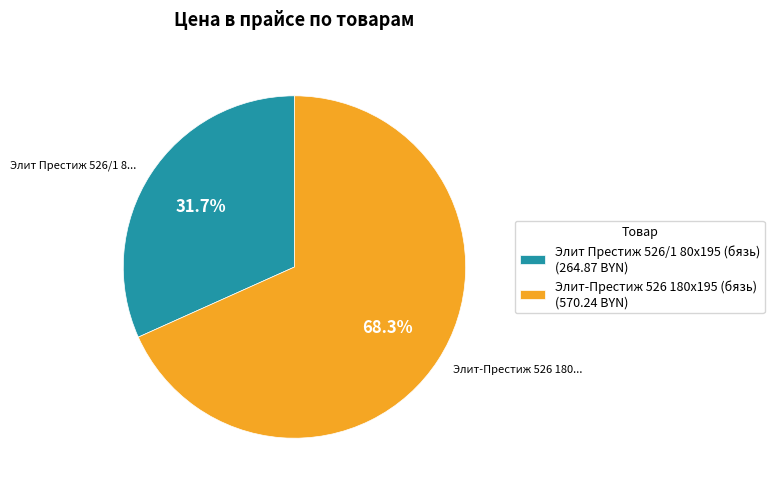

To the nearest percent, what is the combined percentage of Элит Престиж 526/1 80x195 (бязь) and Элит-Престиж 526 180x195 (бязь)?

100%